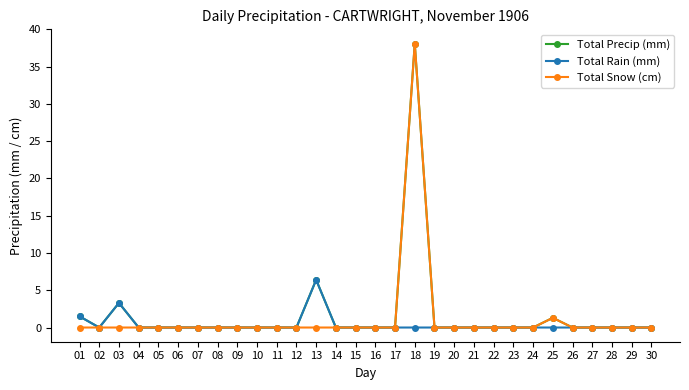

Which category has the highest value across all series?

18